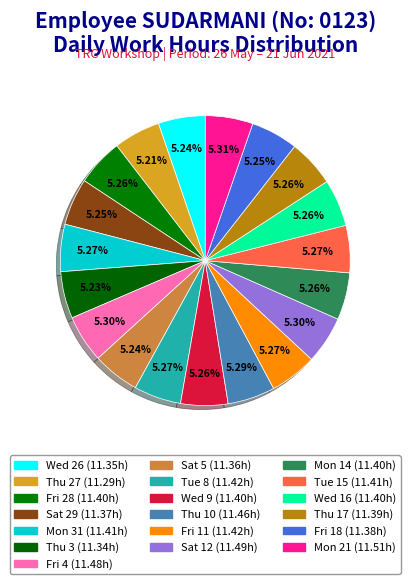

How many slices are in this pie chart?

19